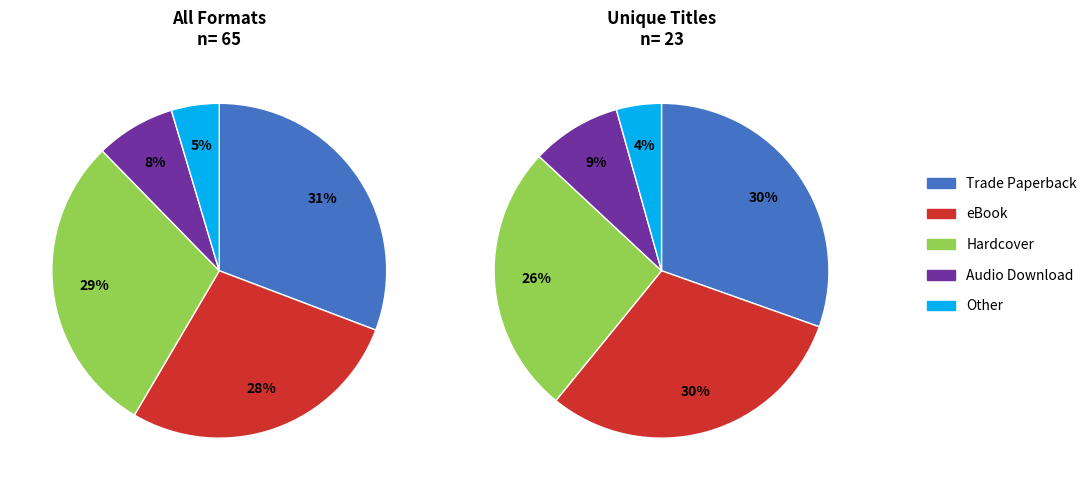

What is the largest slice in the pie chart?

Trade Paperback